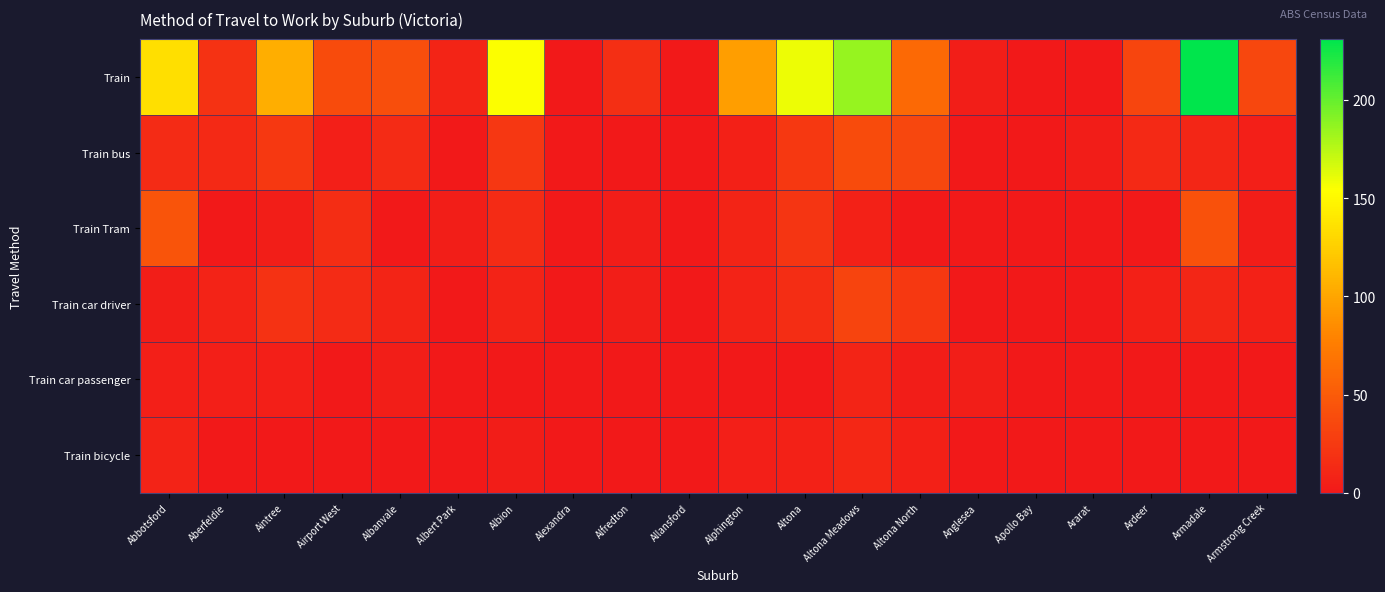

Which series has the largest total across all categories?

Train